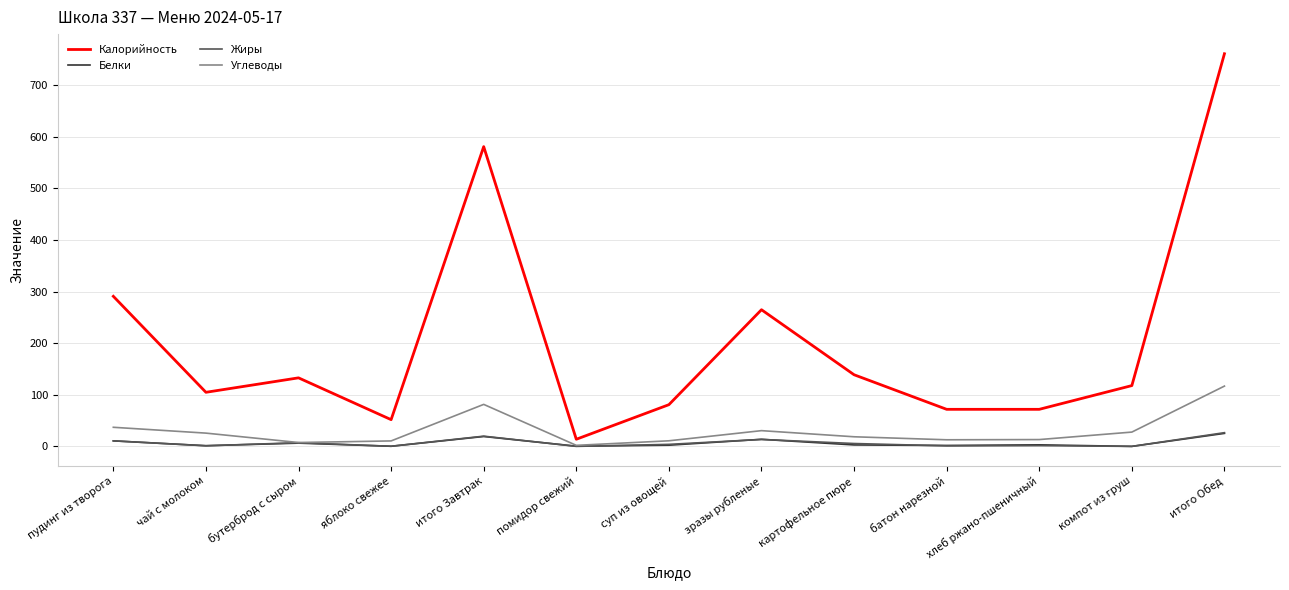

The Калорийность series shows 81.0 at суп из овощей. True or false?

True